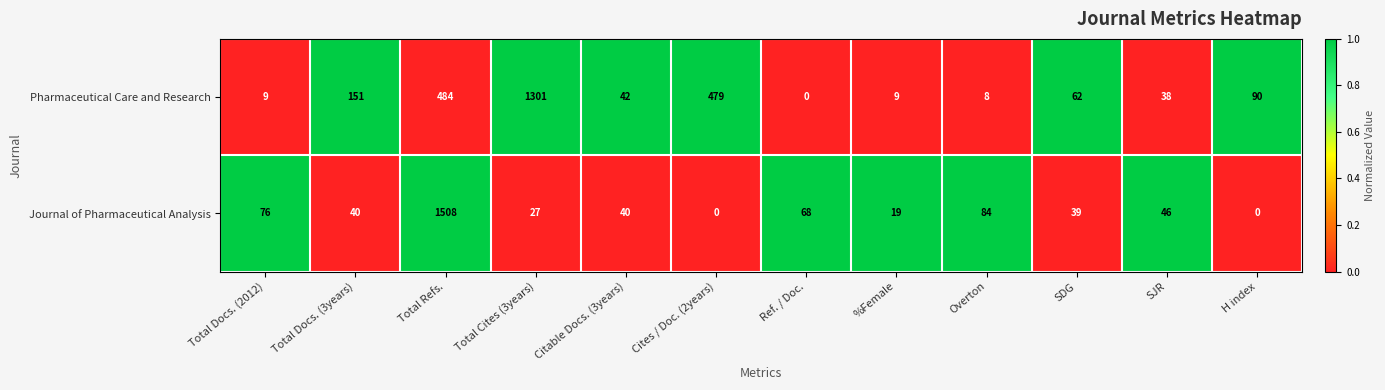

At how many categories does at least one series exceed 0?

12